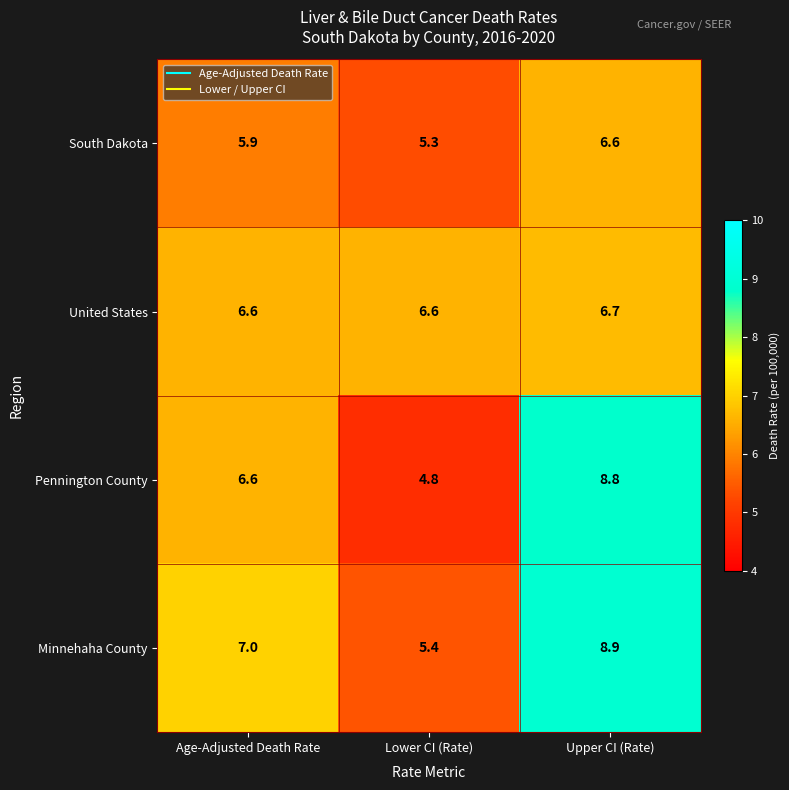

What is the average value of the Pennington County series?

6.7